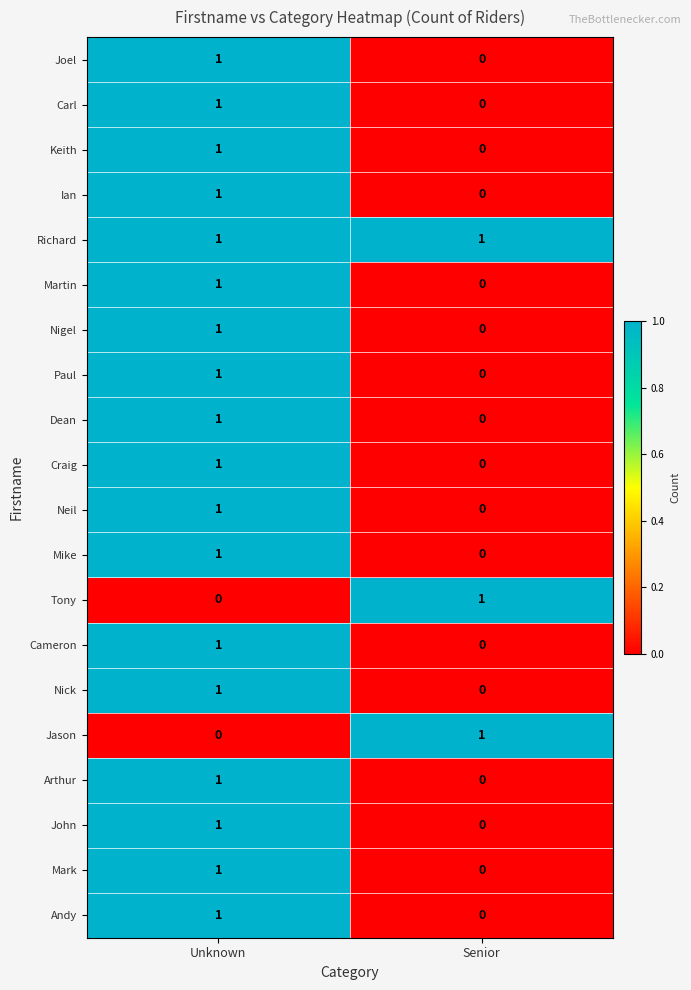

Which series has the largest total across all categories?

Richard